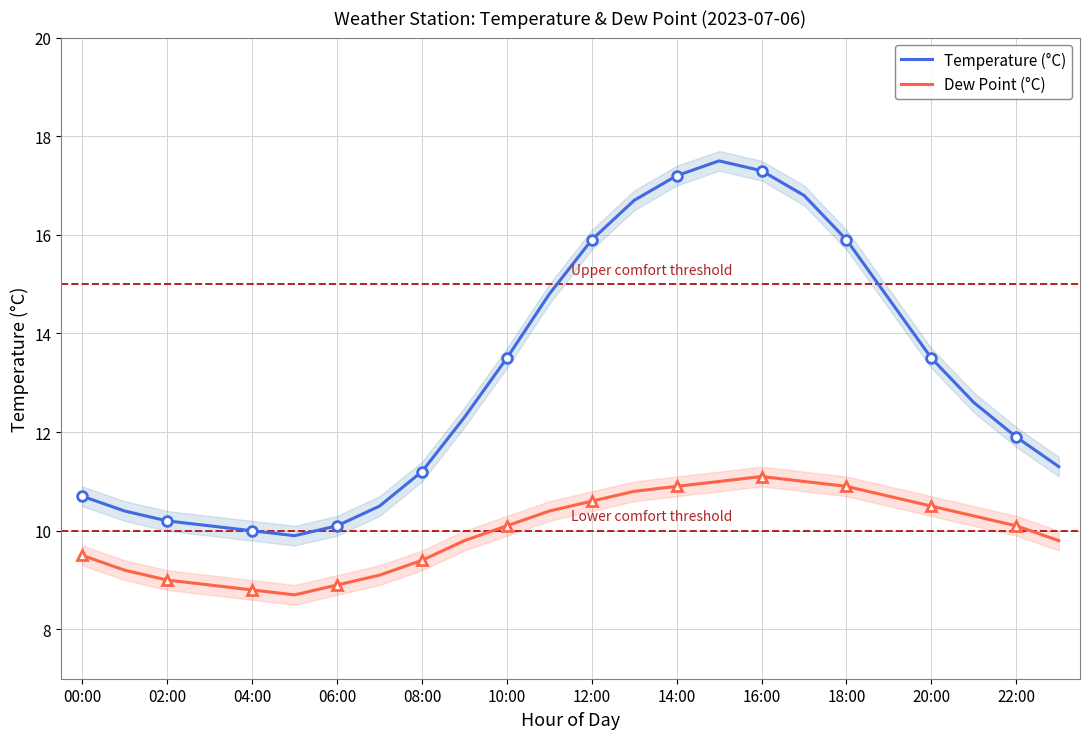

True or false: Dew Point (°C) and Temperature (°C) intersect in this chart.

False